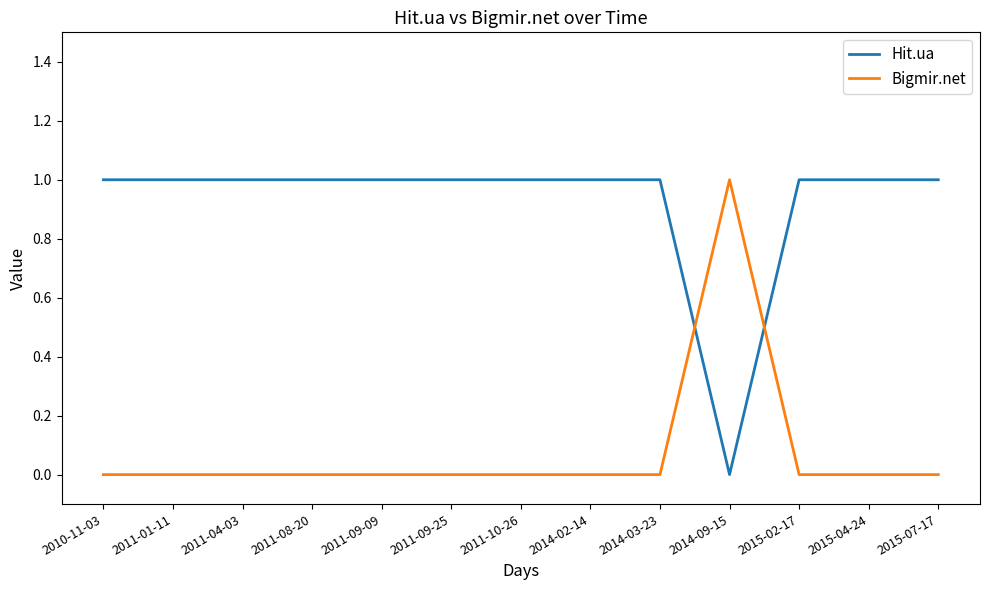

True or false: Bigmir.net has a value of 0 at 2011-08-20.

True